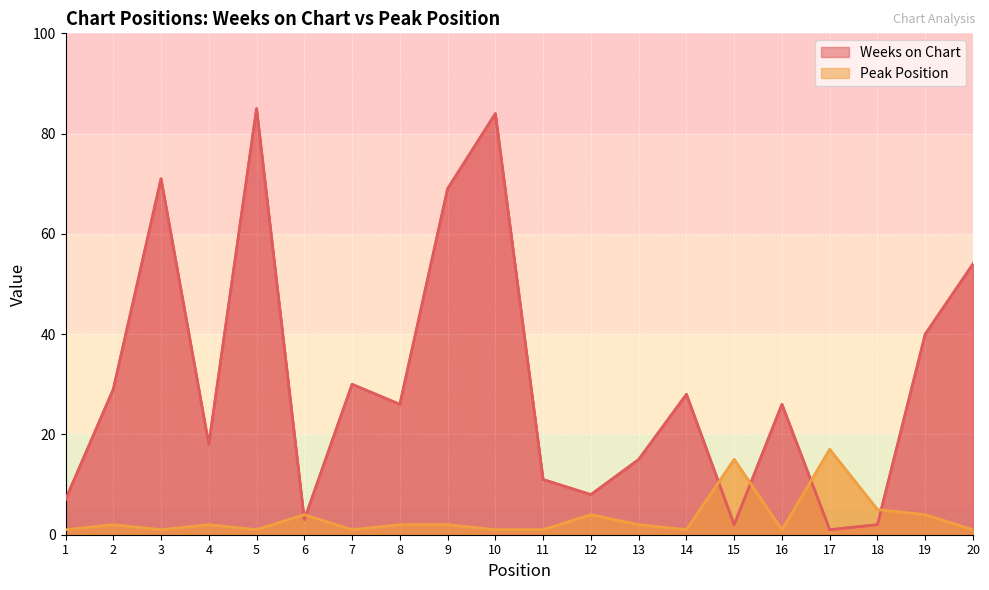

Reading left to right, transcribe all the data shown in this chart.

Weeks on Chart: 1=7	2=29	3=71	4=18	5=85	6=3	7=30	8=26	9=69	10=84	11=11	12=8	13=15	14=28	15=2	16=26	17=1	18=2	19=40	20=54
Peak Position: 1=1	2=2	3=1	4=2	5=1	6=4	7=1	8=2	9=2	10=1	11=1	12=4	13=2	14=1	15=15	16=1	17=17	18=5	19=4	20=1